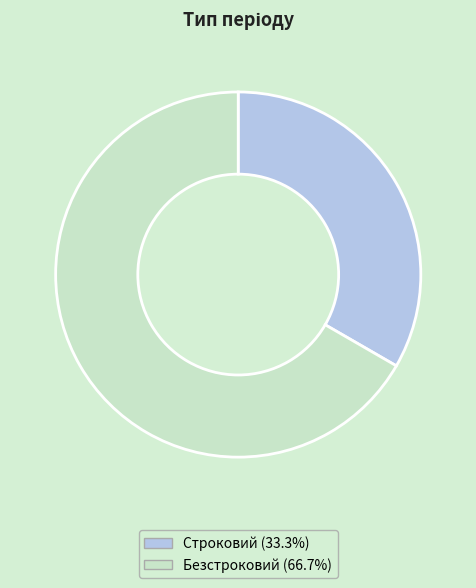

Which category has the biggest portion of the pie?

Безстроковий